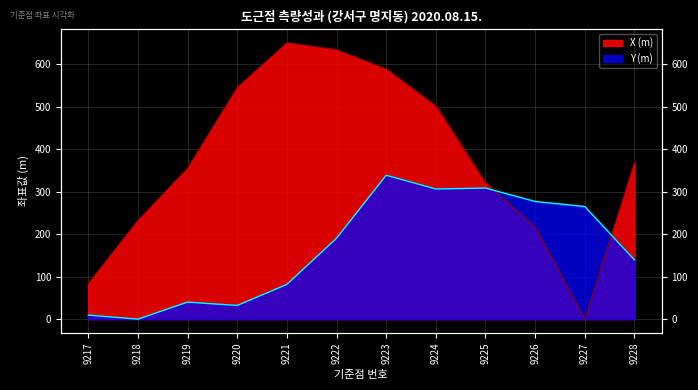

Where does the X (m) series first go above 369?

9220